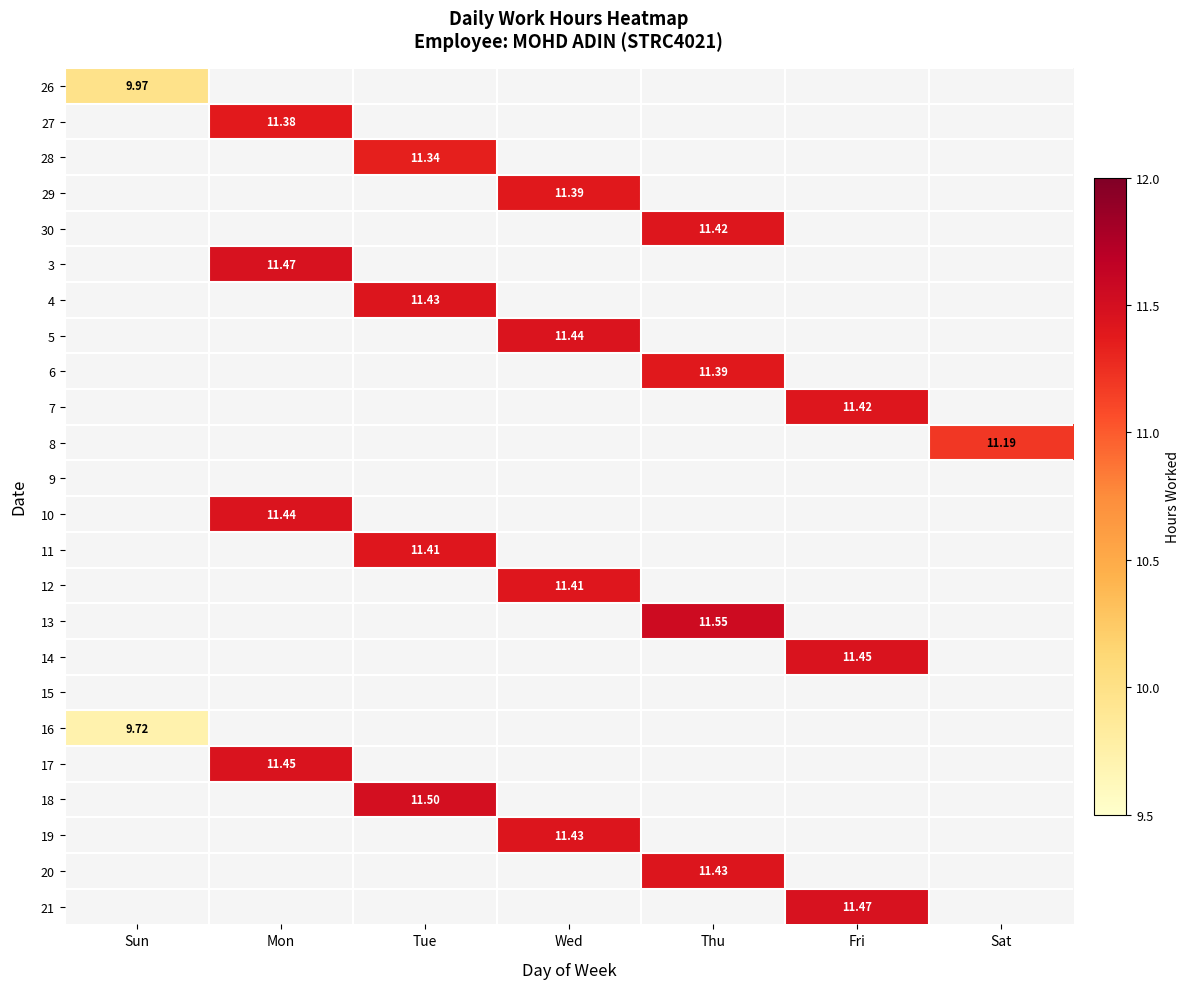

Which has a higher value, Sun or Tue?

Tue